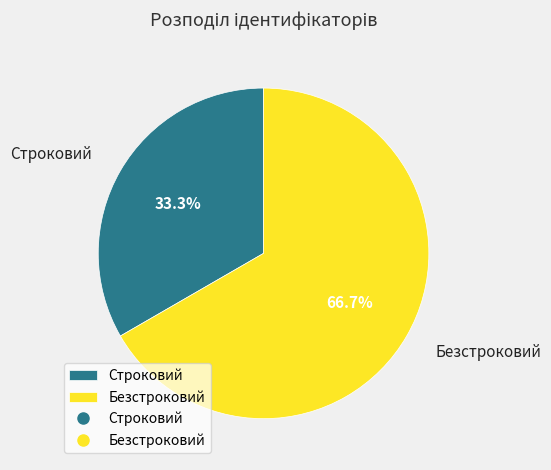

Between Строковий and Безстроковий, which is larger?

Безстроковий